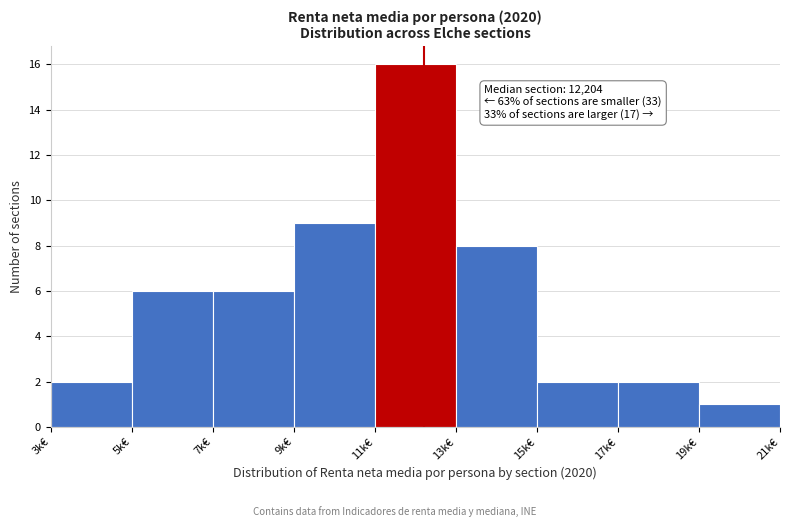

Reading left to right, extract all data points from this chart.

2	6	6	9	16	8	2	2	1